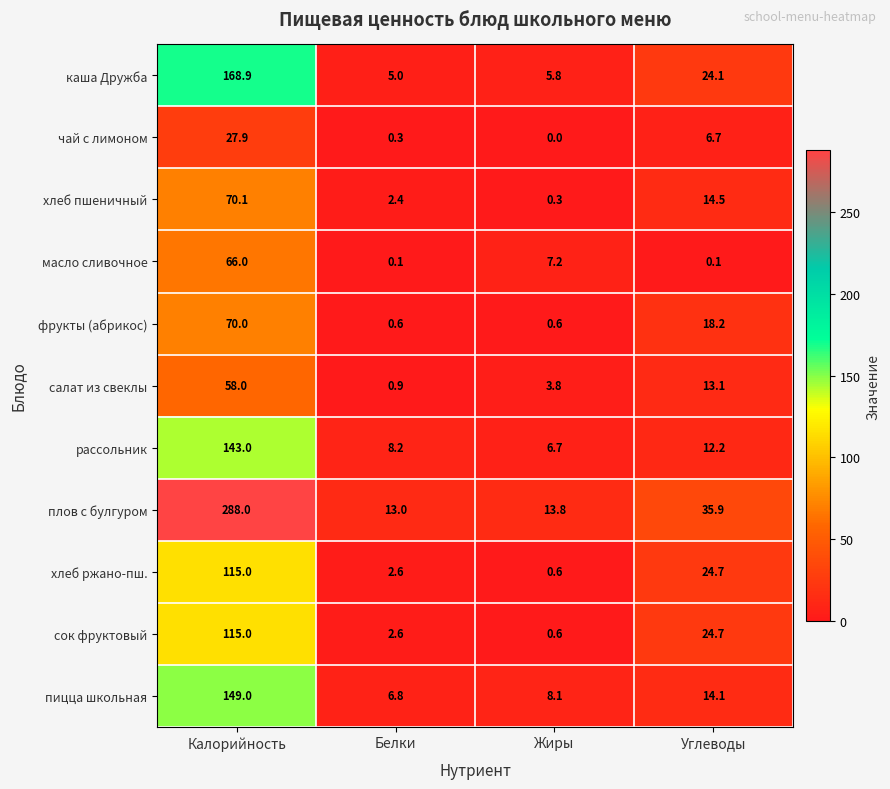

List the labels in order of хлеб пшеничный value, smallest first.

Жиры, Белки, Углеводы, Калорийность